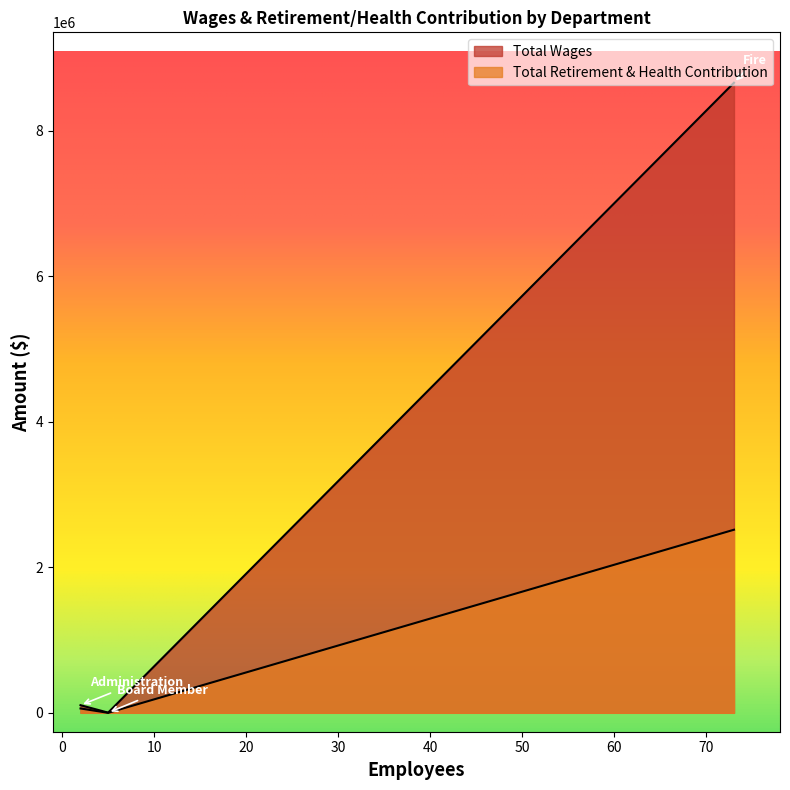

What are all the series names shown in the legend?

Total Wages, Total Retirement & Health Contribution